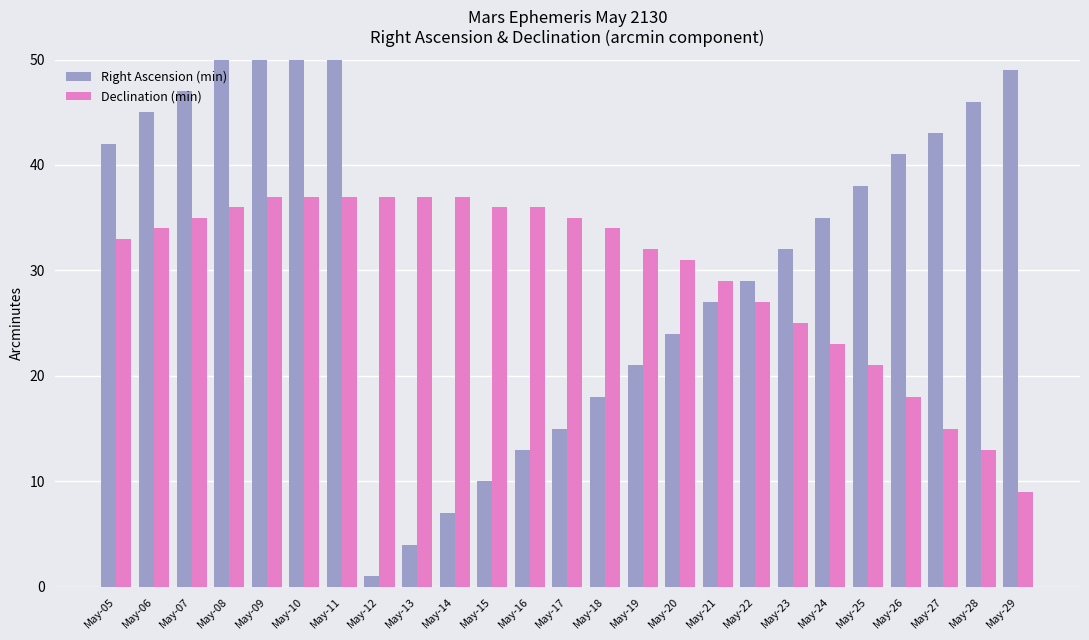

True or false: Declination (min) has a value of 54 at May-07.

False